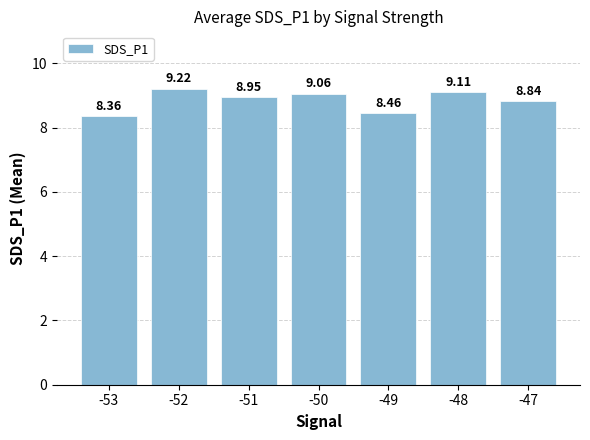

What is the sum of the values at -52 and -50?

18.3